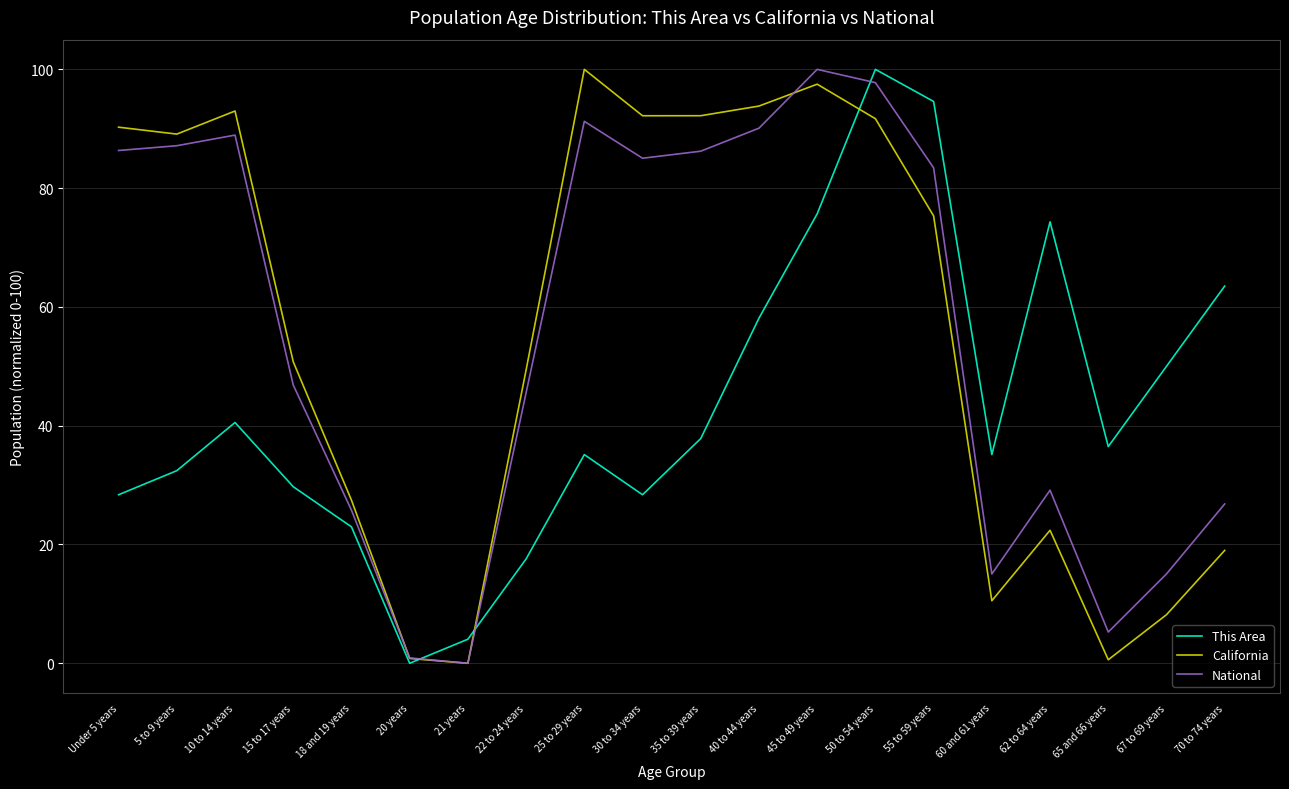

What is the greatest value displayed?

100.0